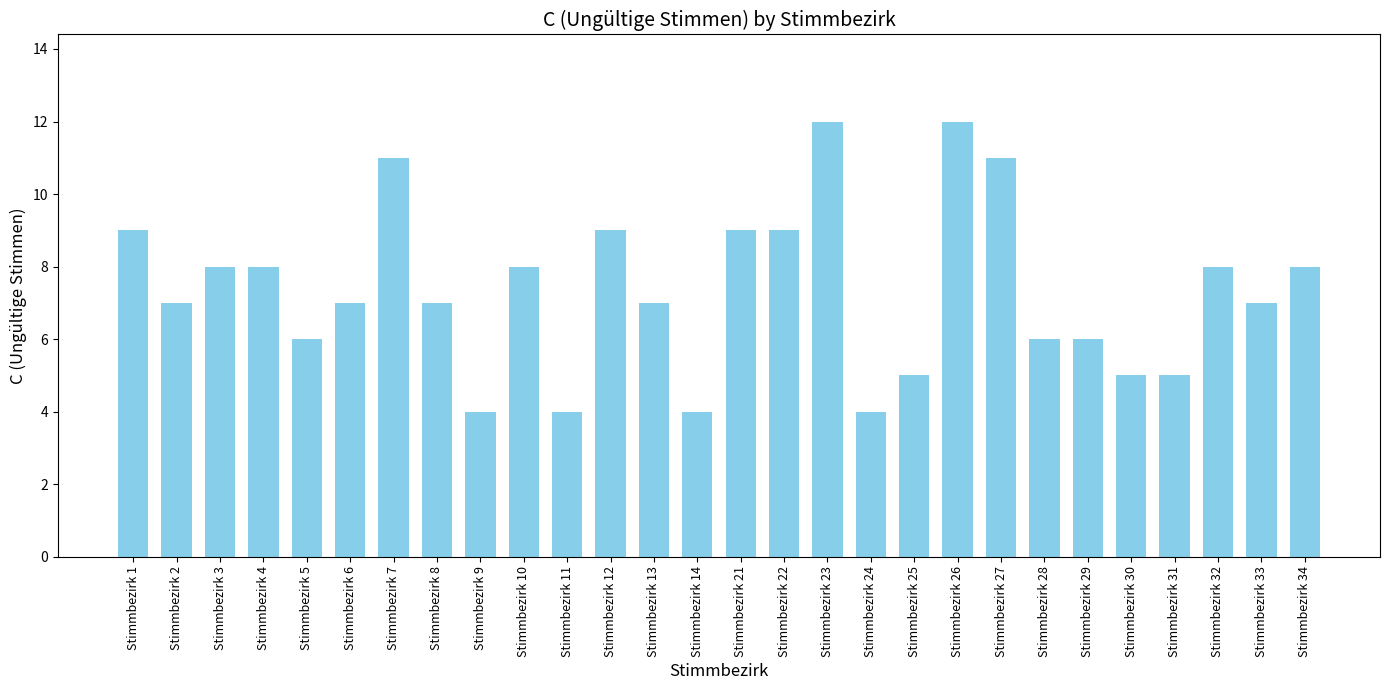

Are the bars horizontal?

No